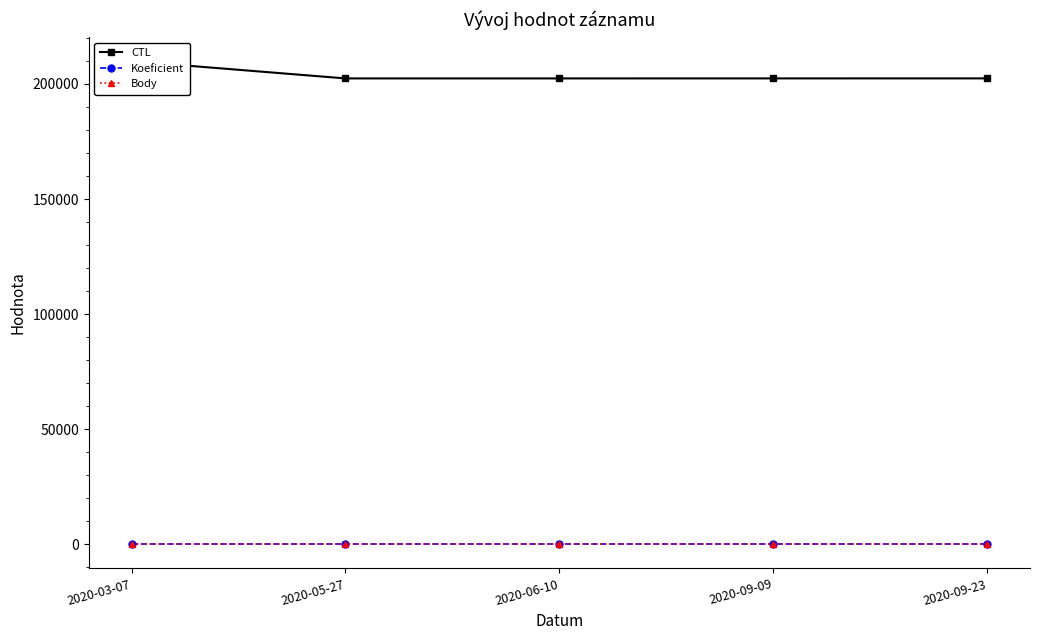

Rank the series by their maximum value, from lowest to highest.

Koeficient, Body, CTL